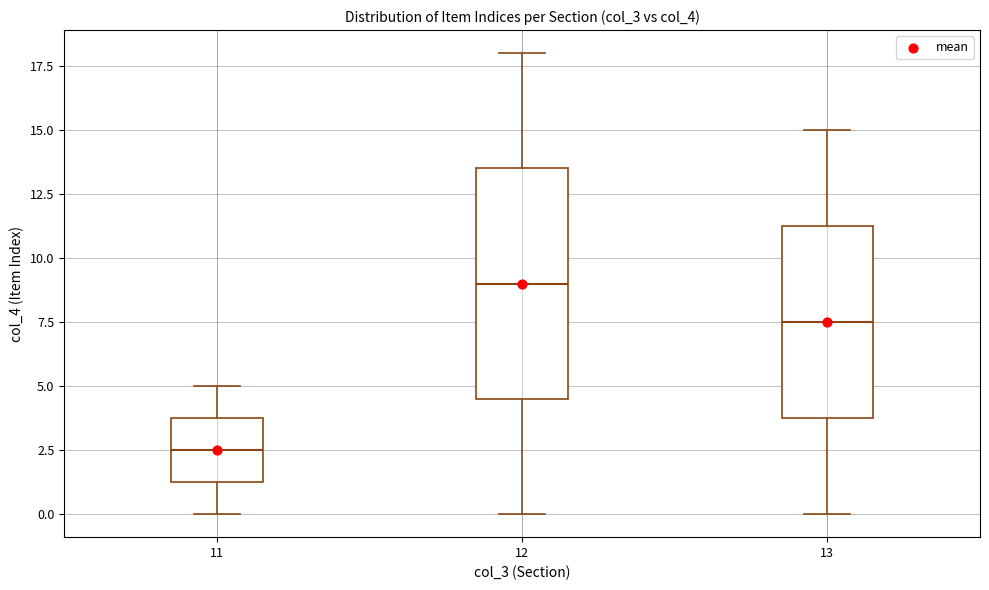

Reading left to right, transcribe this box plot: for each box, give where its median line is, the range the box spans, and where its two whiskers end, as read against the y-axis. The values are not printed on the chart, so give them approximately, as read against the axis.

11: median 2.5, box 1.5 to 4.0, whiskers 0.0 to 5.0
12: median 9.0, box 4.5 to 13.5, whiskers 0.0 to 18.0
13: median 7.5, box 4.0 to 11.5, whiskers 0.0 to 15.0